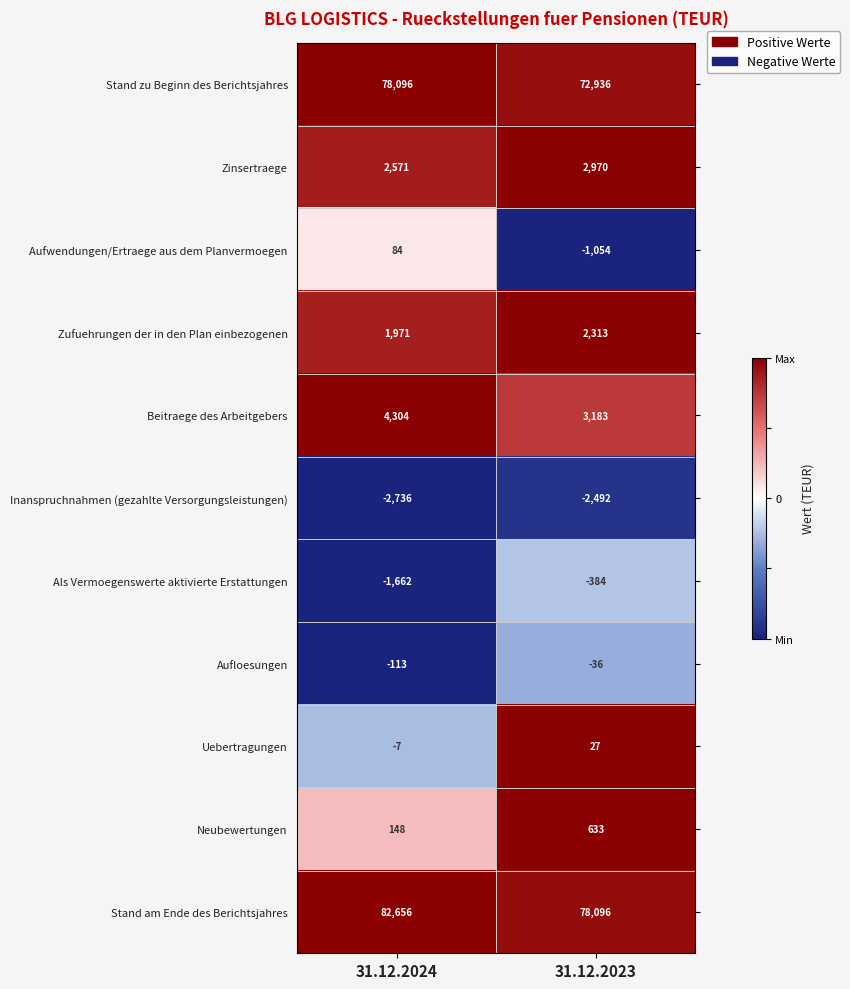

Reading left to right, transcribe all the data shown in this chart.

Stand zu Beginn des Berichtsjahres: 78096	72936
Zinsertraege: 2571	2970
Aufwendungen/Ertraege aus dem Planvermoegen: 84	-1054
Zufuehrungen der in den Plan einbezogenen: 1971	2313
Beitraege des Arbeitgebers: 4304	3183
Inanspruchnahmen (gezahlte Versorgungsleistungen): -2736	-2492
Als Vermoegenswerte aktivierte Erstattungen: -1662	-384
Aufloesungen: -113	-36
Uebertragungen: -7	27
Neubewertungen: 148	633
Stand am Ende des Berichtsjahres: 82656	78096